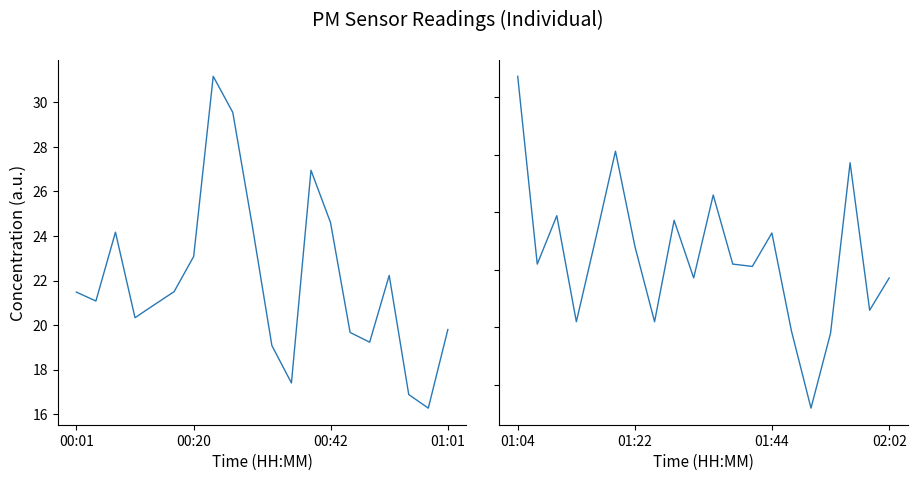

Which series has the largest range (max minus min)?

P1